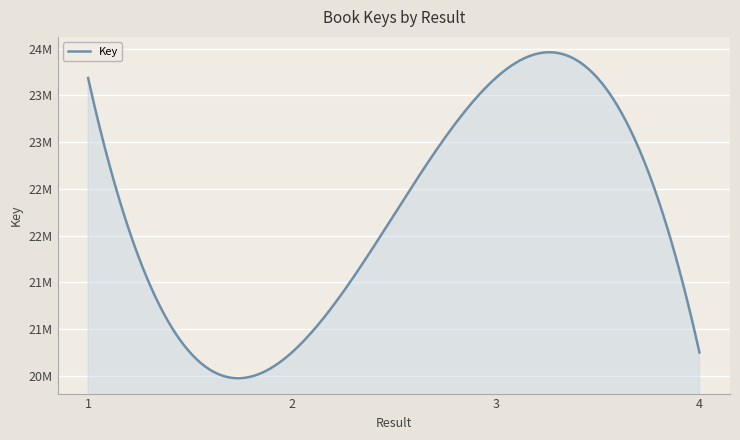

Does the chart display data point markers on the line(s)?

No